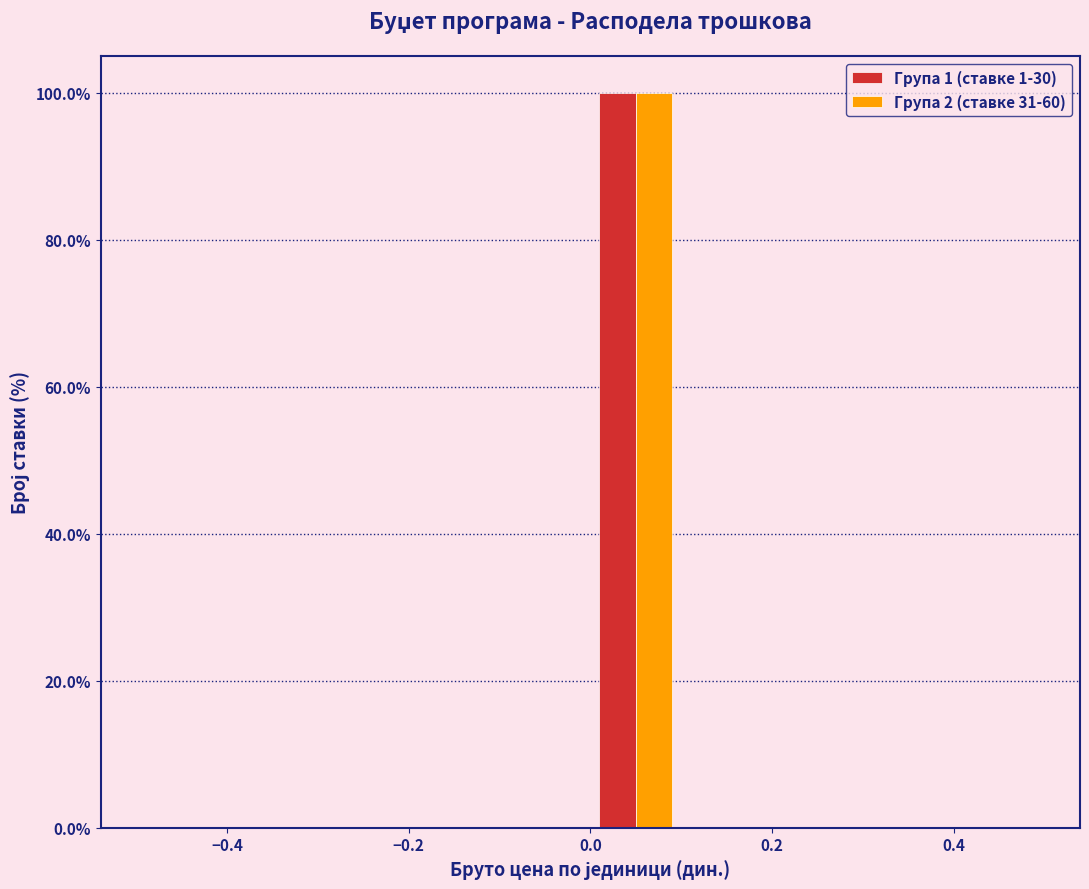

In the Група 2 (ставке 31-60) series, which range on the x-axis has the tallest bar?

0.0 to 0.1